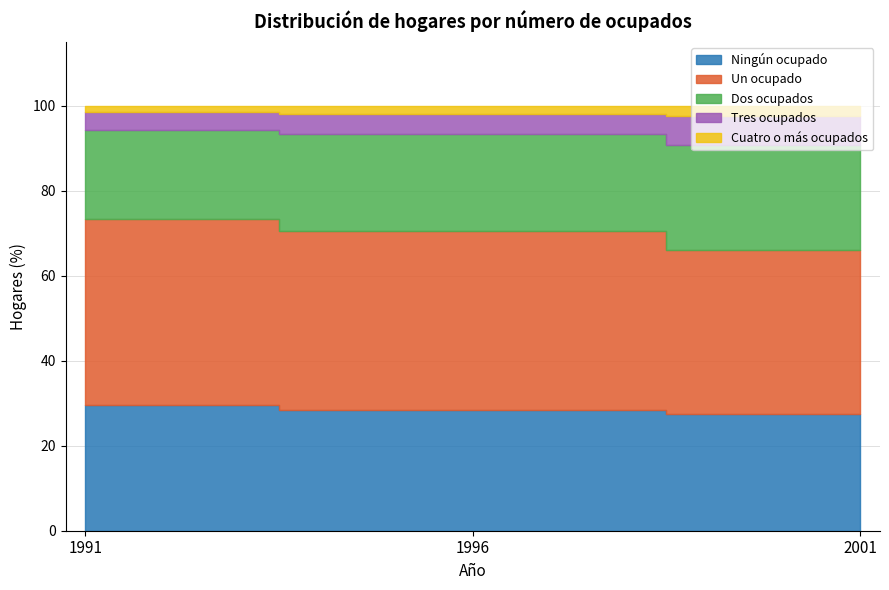

What is the difference between the maximum and second lowest values in the Cuatro o más ocupados series?

0.5